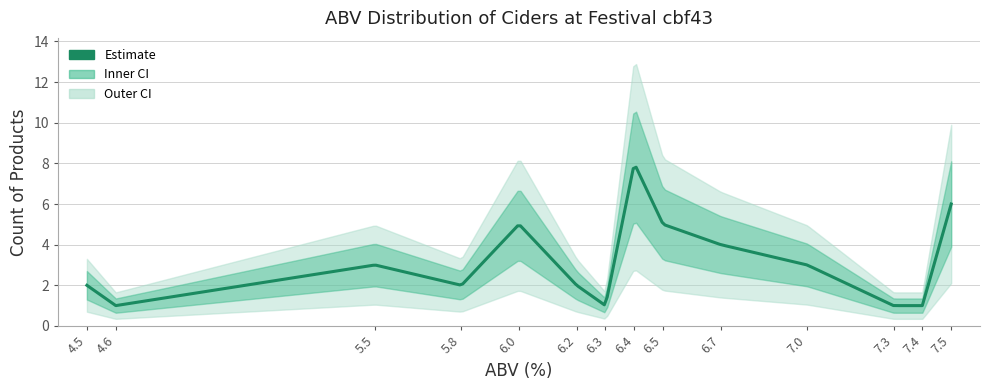

Is this an area chart (filled region under the line)?

No